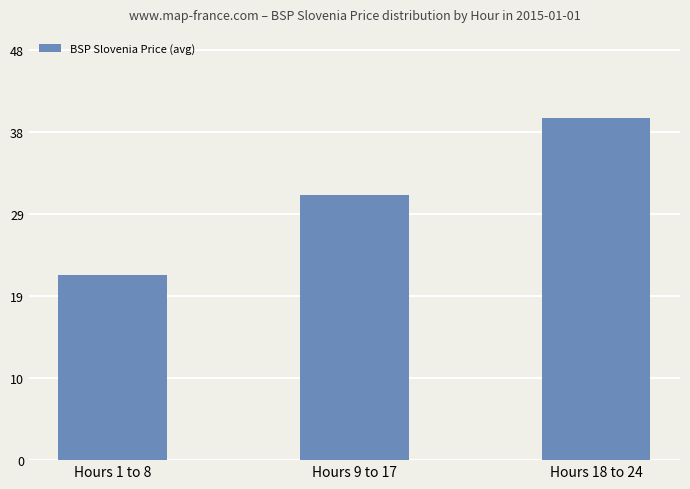

How many values exceed 30?

2